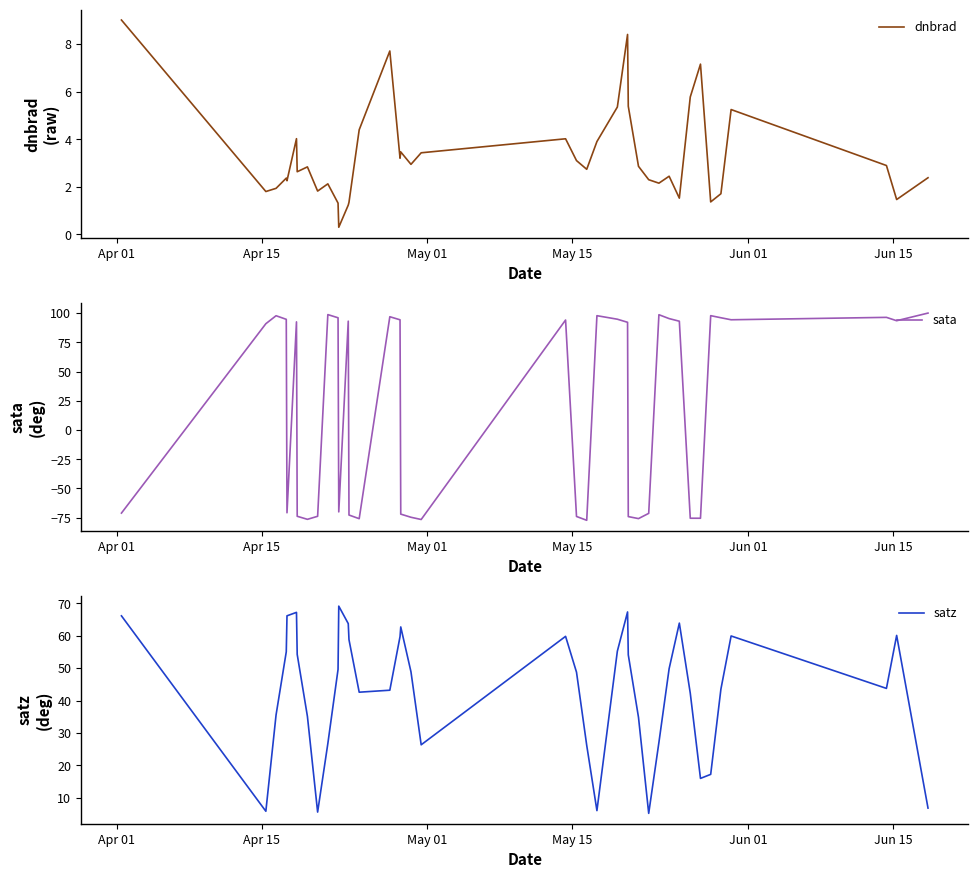

At how many categories does at least one series exceed 80?

22